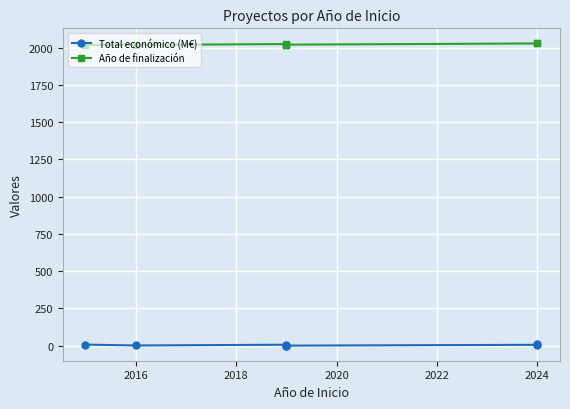

What is the average value of the Año de finalización series?

2022.4